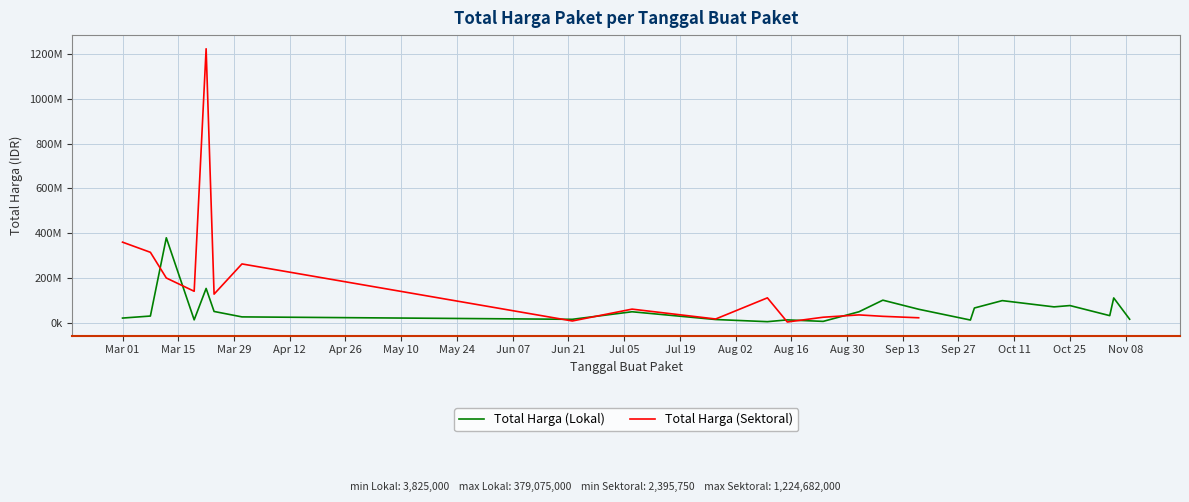

Rank the series at Sep 13 from lowest to highest value.

Total Harga (Sektoral), Total Harga (Lokal)